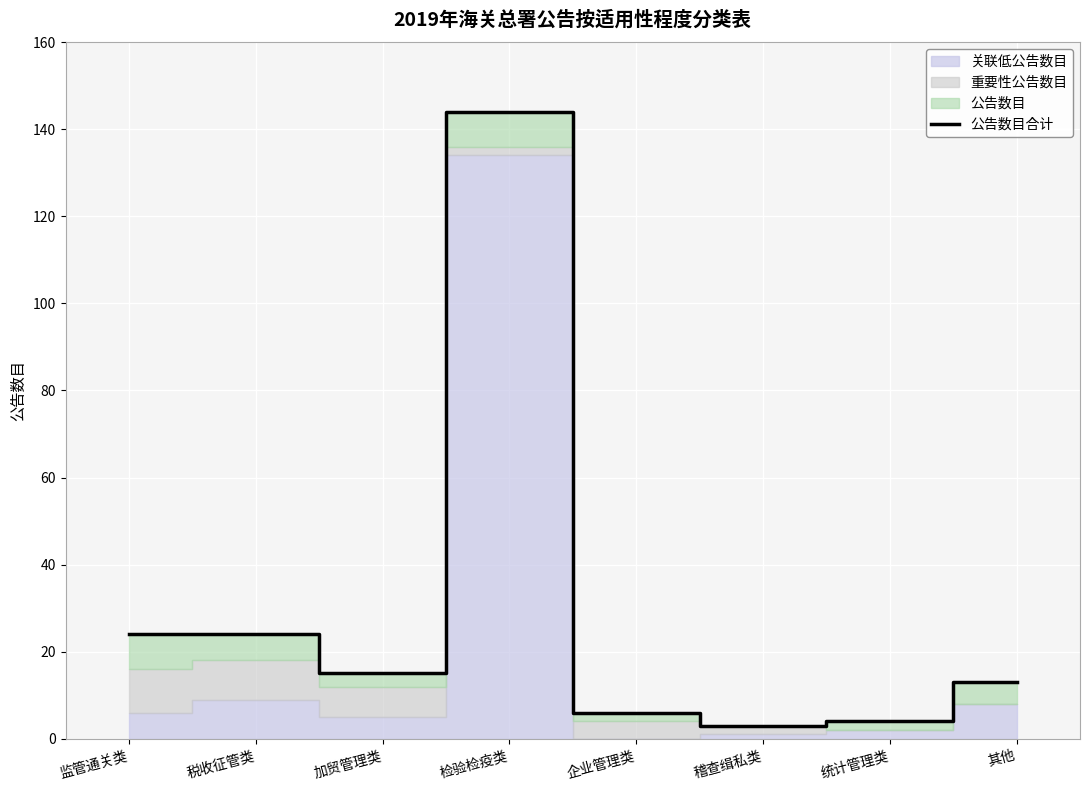

What is the sum of the values at 监管通关类 and 企业管理类?

30